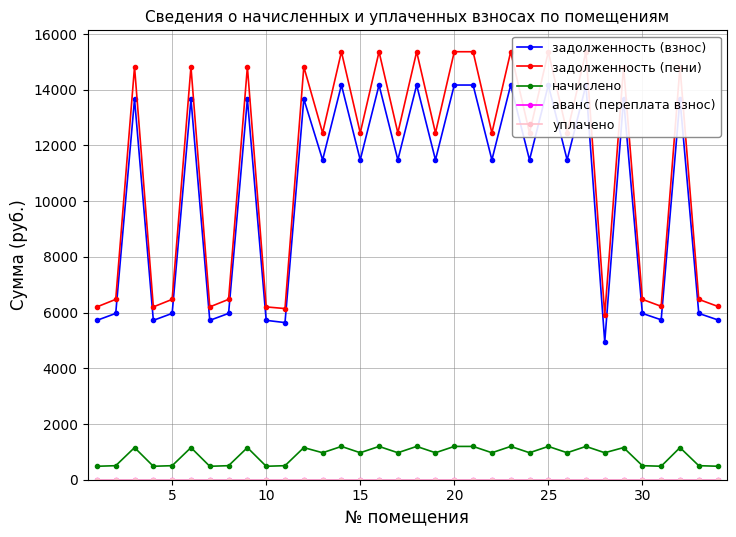

What is the greatest value displayed?

15365.2